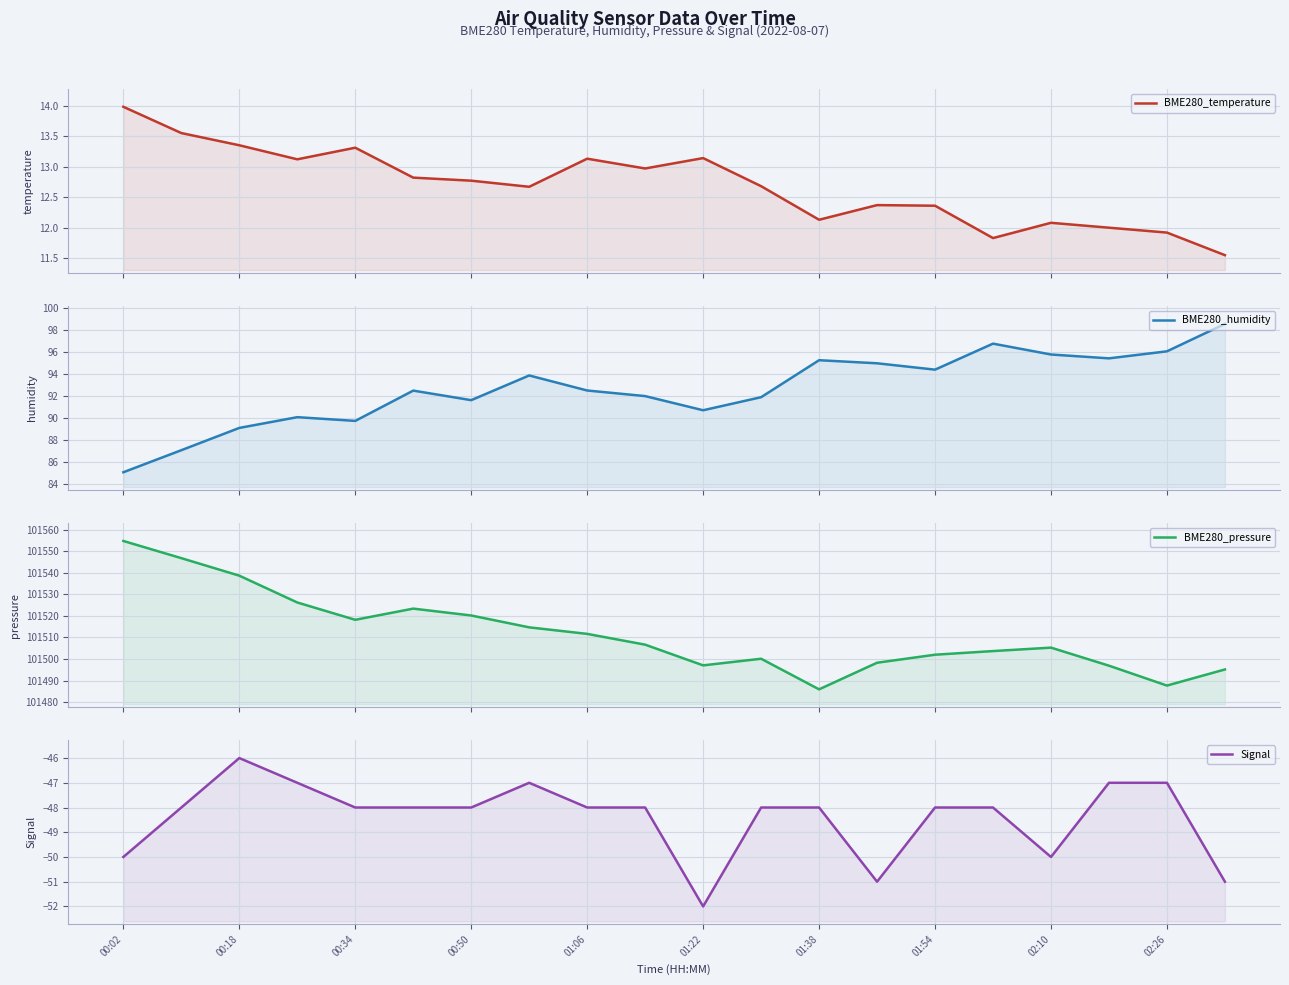

True or false: Signal and BME280_humidity intersect in this chart.

False